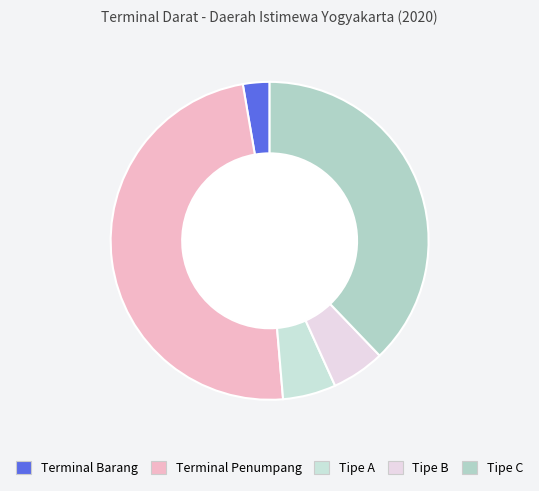

Combined, what portion of the pie is Tipe A and Terminal Barang?

8.1%